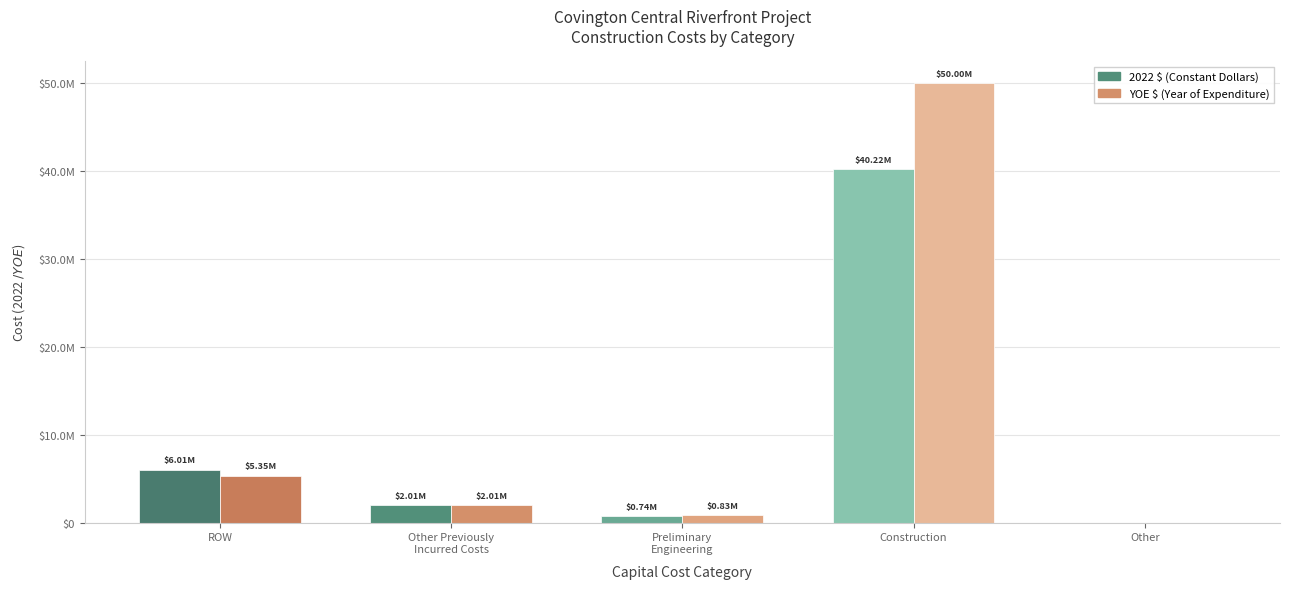

How many categories are shown in the chart?

5